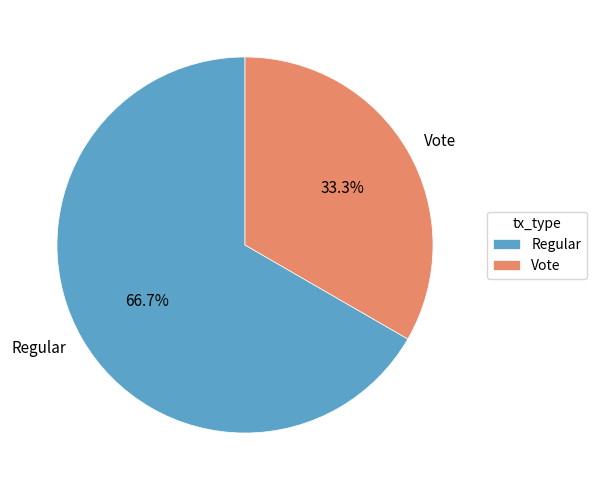

To the nearest percent, what is the difference between the largest and smallest slice percentages?

33%